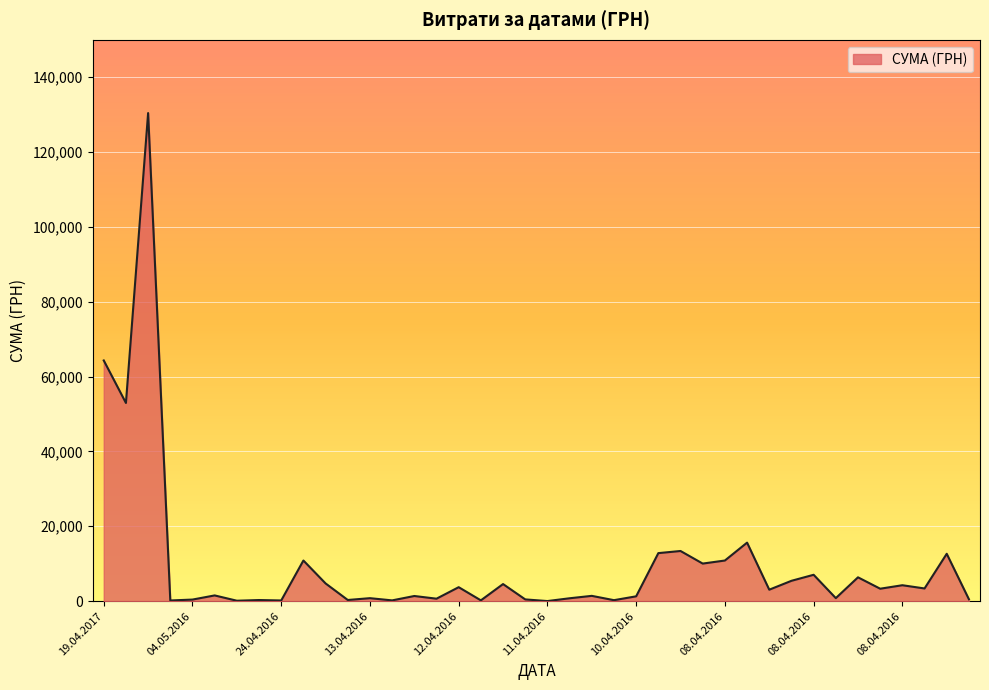

What is the maximum value shown in the chart?

130379.7